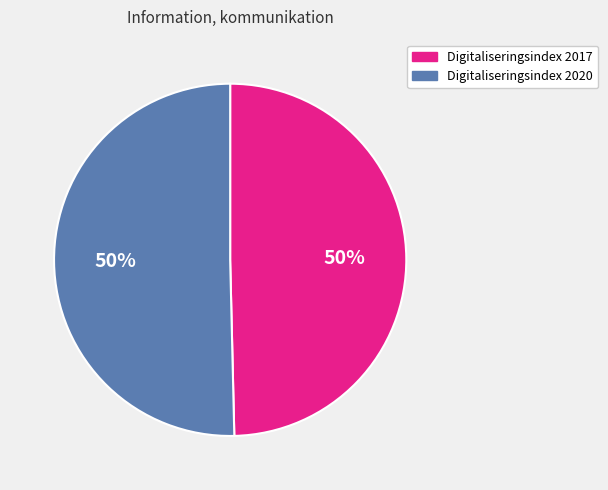

To the nearest percent, what percentage of the pie is Digitaliseringsindex 2017?

50%